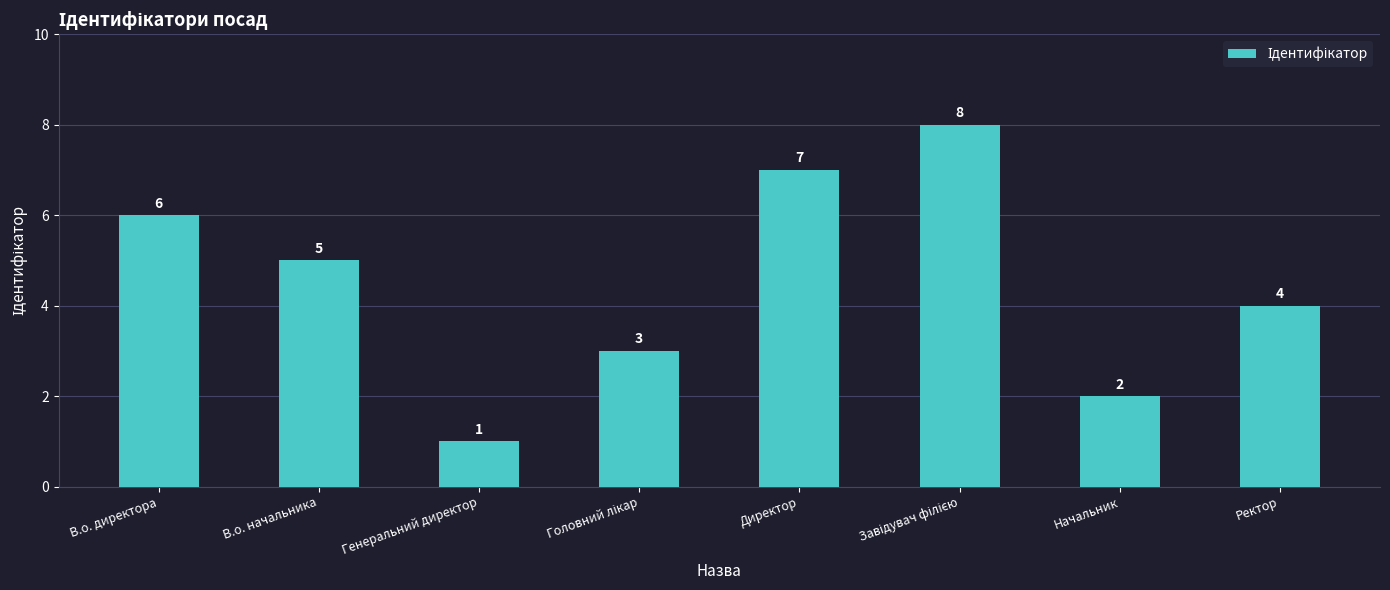

Does the chart contain any negative values?

No